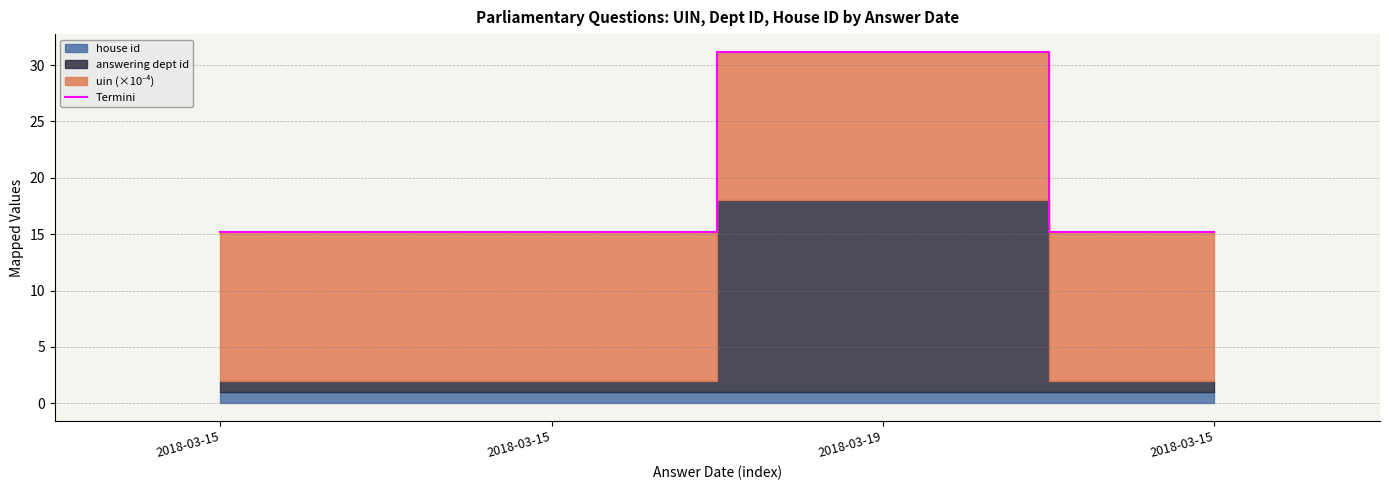

Reading left to right, transcribe all the data shown in this chart.

2018-03-15=15.2	2018-03-15=15.2	2018-03-19=31.2	2018-03-15=15.2